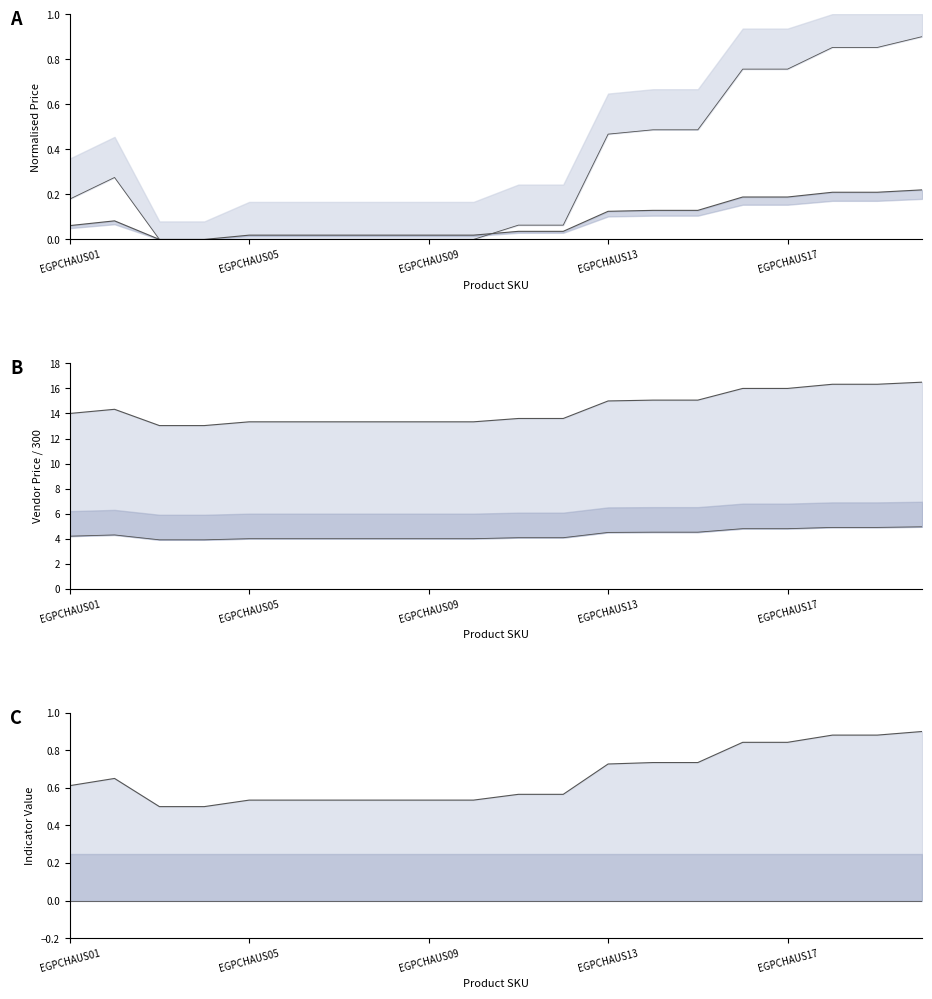

Reading right to left, what are all the values shown in this chart?

Product Price: 0.2	0.2	0.2	0.2	0.2	0.1	0.1	0.1	0.0	0.0	0.0	0.0	0.0	0.0	0.0	0.0	0.0	0.0	0.1	0.1
Lower Band: 0.9	0.9	0.9	0.8	0.8	0.5	0.5	0.5	0.1	0.1	0.0	0.0	0.0	0.0	0.0	0.0	0.0	0.0	0.3	0.2
Upper Vendor: 16.5	16.3	16.3	16.0	16.0	15.1	15.1	15.0	13.6	13.6	13.3	13.3	13.3	13.3	13.3	13.3	13.0	13.0	14.3	14.0
Lower Vendor: 5.0	4.9	4.9	4.8	4.8	4.5	4.5	4.5	4.1	4.1	4.0	4.0	4.0	4.0	4.0	4.0	3.9	3.9	4.3	4.2
Upper Indicator: 0.9	0.9	0.9	0.8	0.8	0.7	0.7	0.7	0.6	0.6	0.5	0.5	0.5	0.5	0.5	0.5	0.5	0.5	0.7	0.6
Lower Indicator: 0.0	0.0	0.0	0.0	0.0	0.0	0.0	0.0	0.0	0.0	0.0	0.0	0.0	0.0	0.0	0.0	0.0	0.0	0.0	0.0